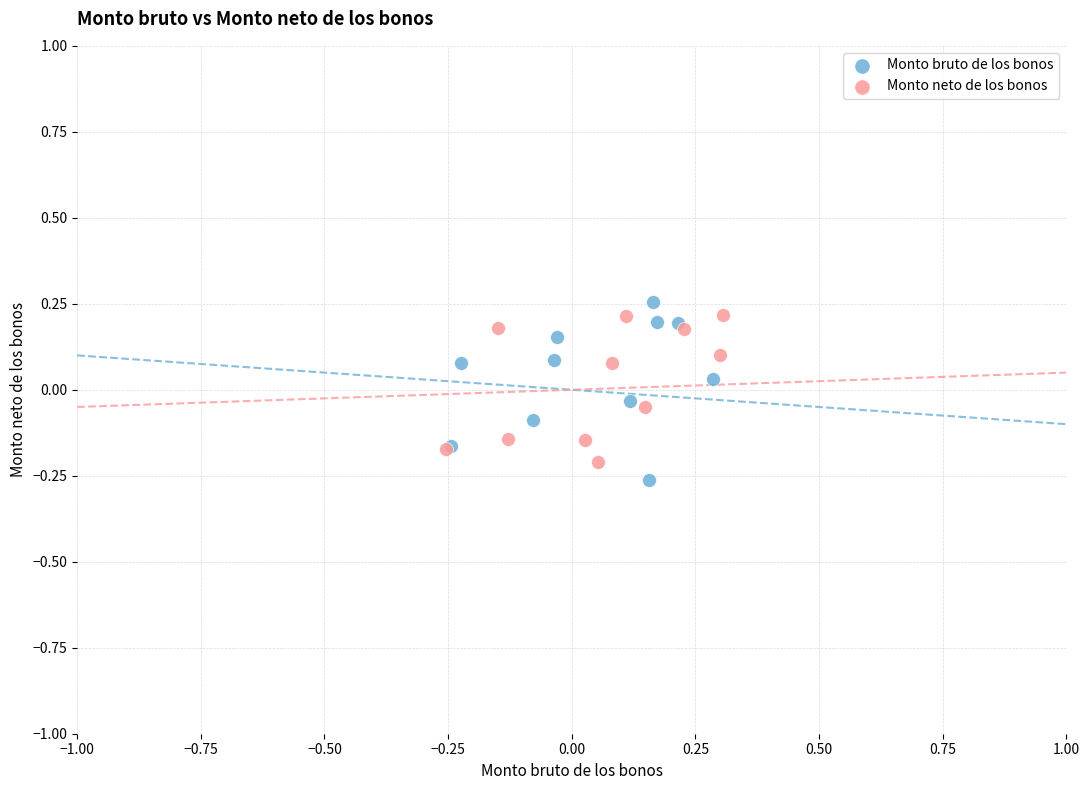

Which series reaches the minimum Y coordinate?

Monto bruto de los bonos